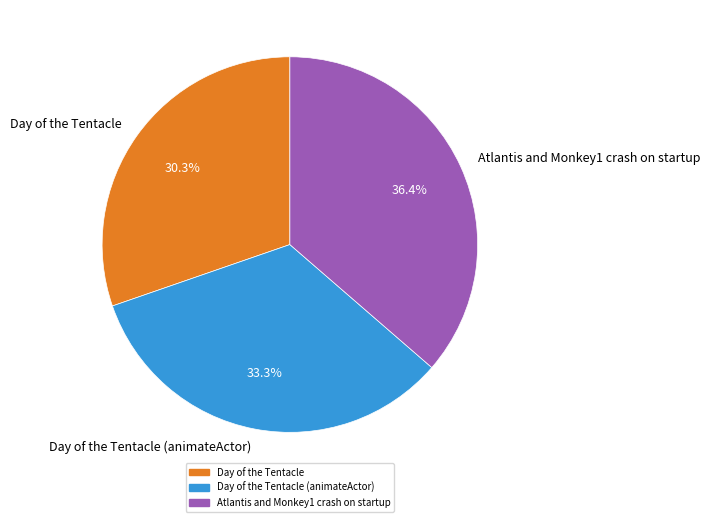

To the nearest percent, what portion does Atlantis and Monkey1 crash on startup represent?

36%